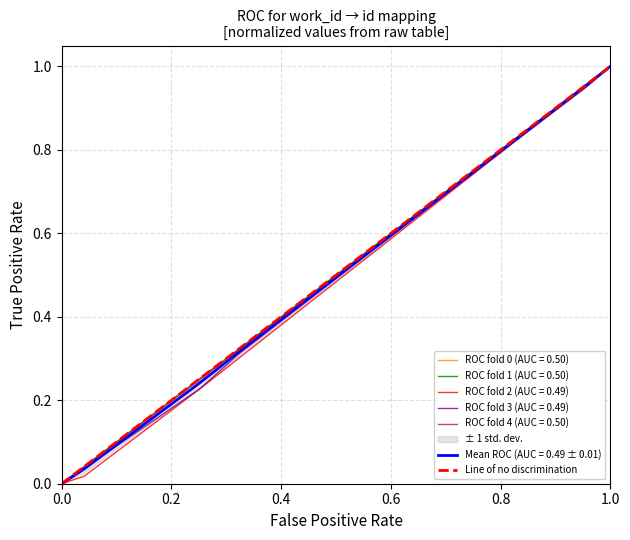

At which label does ROC fold 2 (AUC = 0.49) reach its peak?

1.0